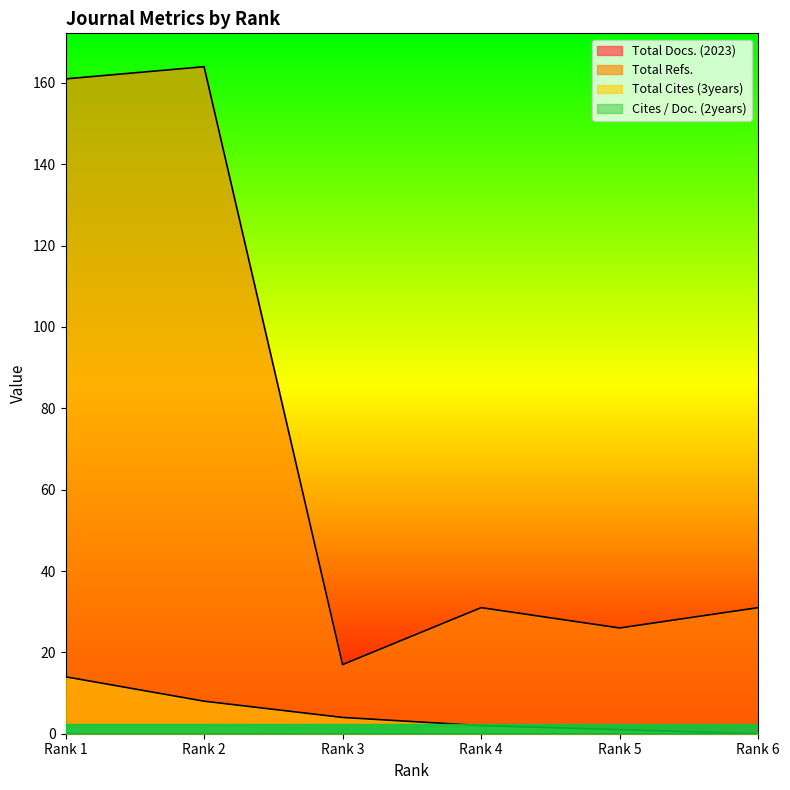

What is the highest value of the Total Refs. series?

164